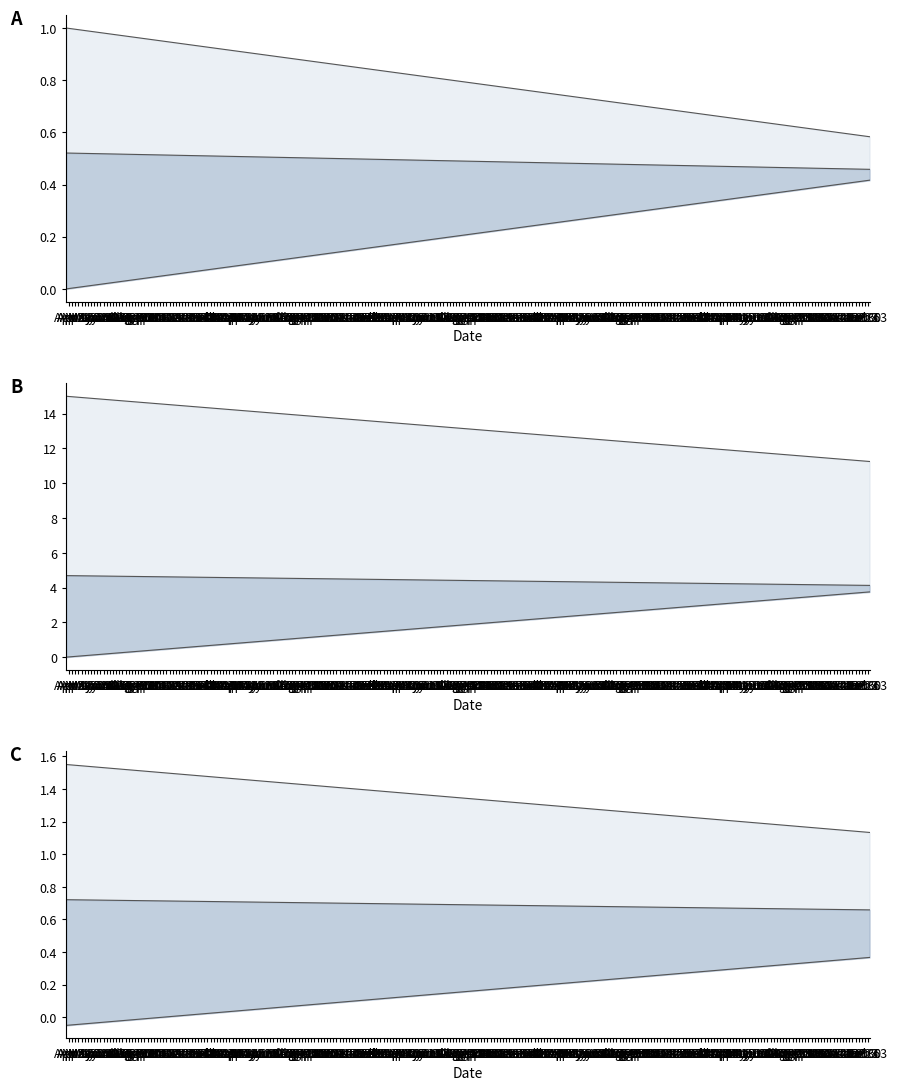

Where is upper nearest to the value 1?

Apr 9